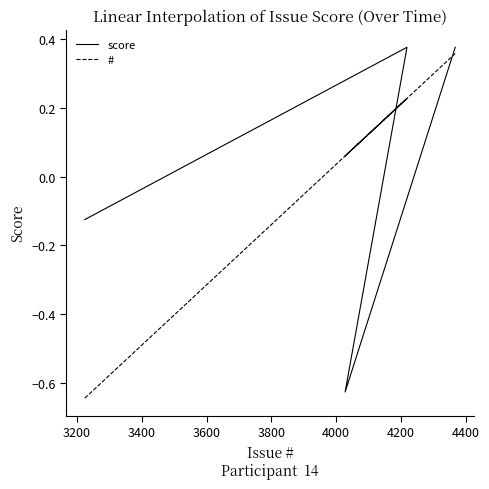

How many values in the score series are below 0?

2